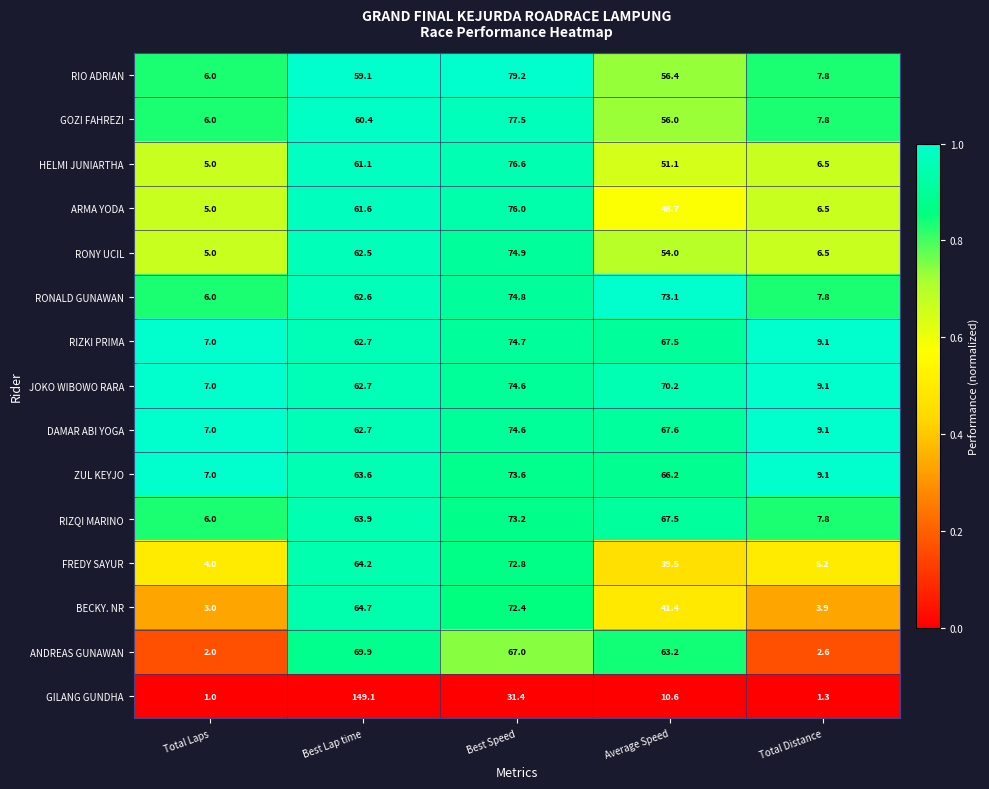

Where is RIO ADRIAN nearest to the value 42?

Average Speed